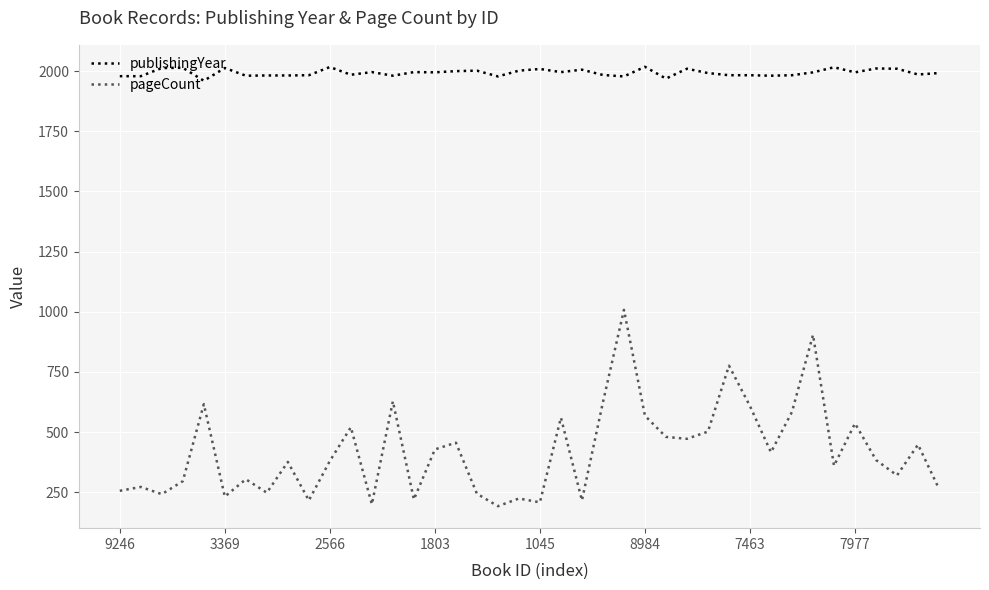

True or false: pageCount and publishingYear intersect in this chart.

False